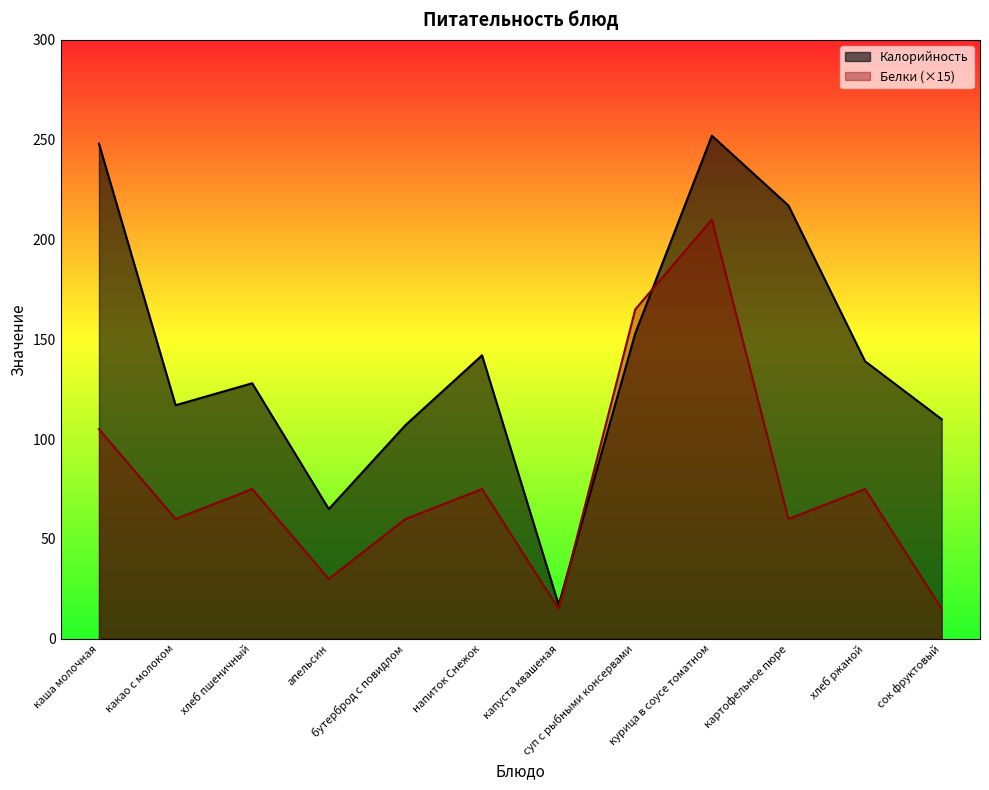

What is the lowest value of the Белки series?

15